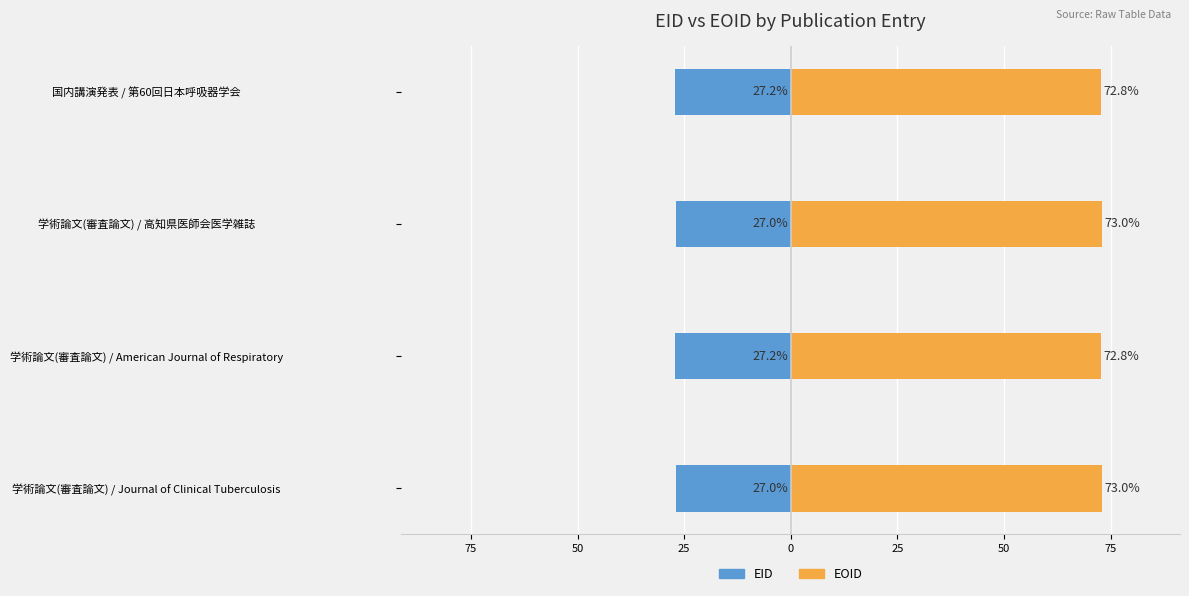

Does the chart contain stacked bars?

No